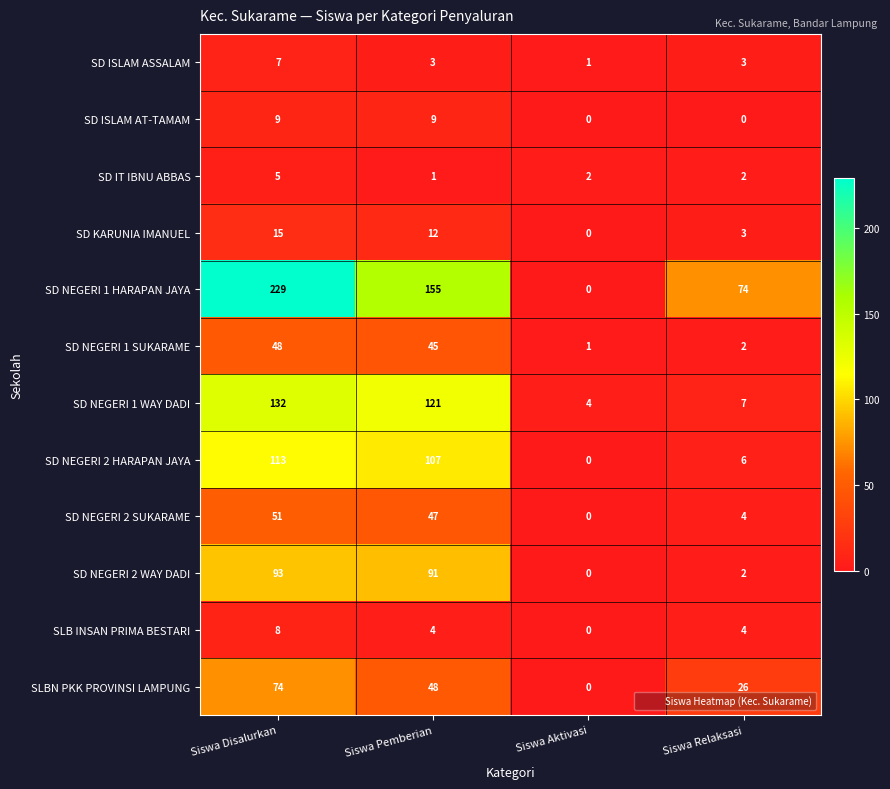

Which series has the widest spread of values?

SD NEGERI 1 HARAPAN JAYA